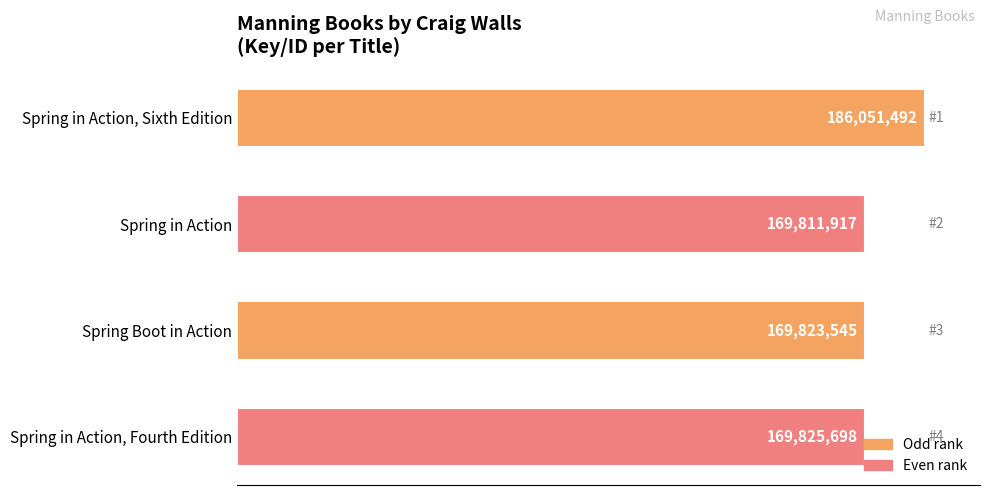

Rank the categories by value from highest to lowest.

Spring in Action, Sixth Edition, Spring in Action, Fourth Edition, Spring Boot in Action, Spring in Action